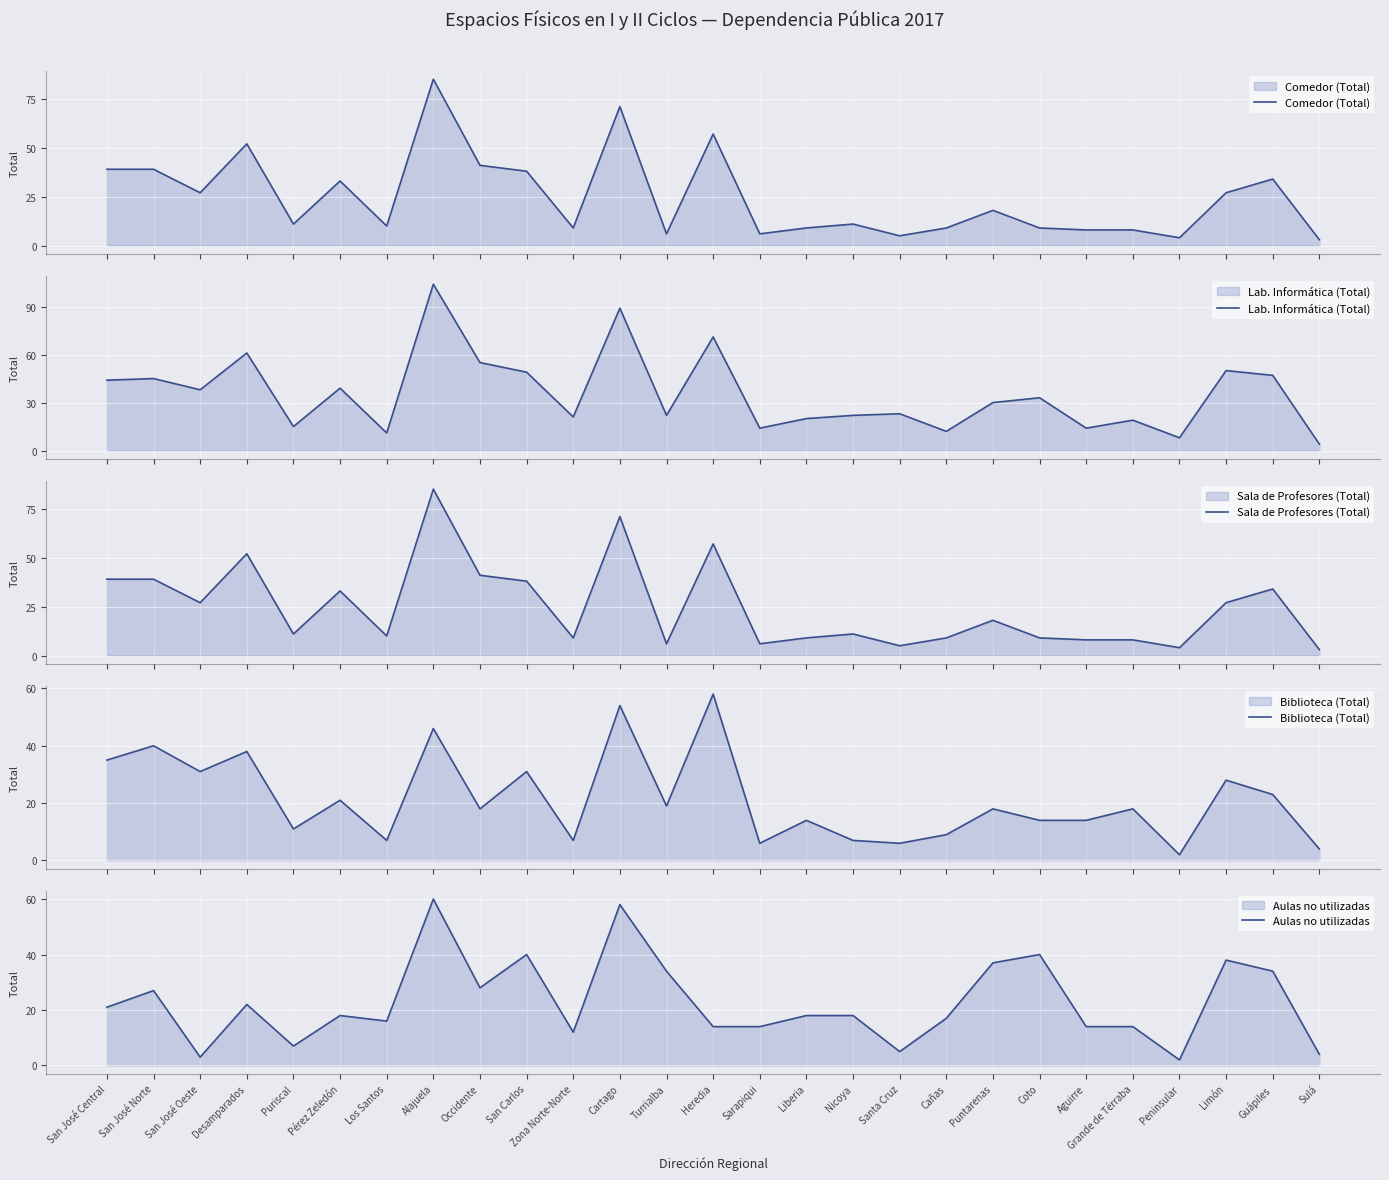

How many lines are shown in the chart?

5